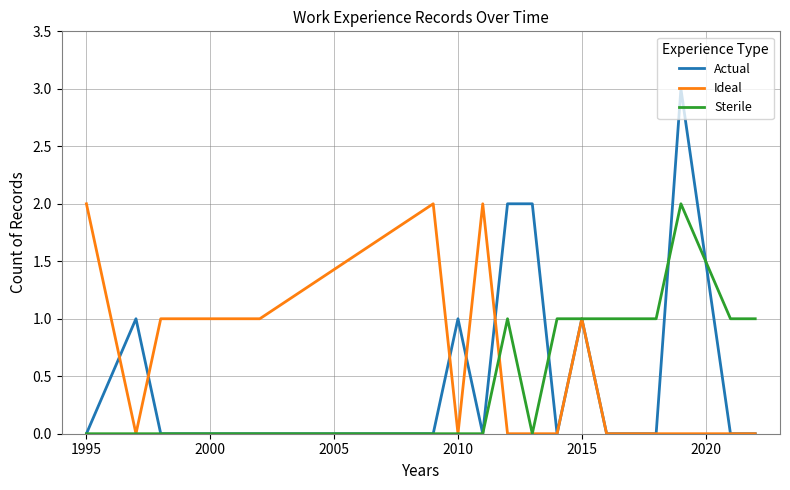

Which series has the widest spread of values?

Actual